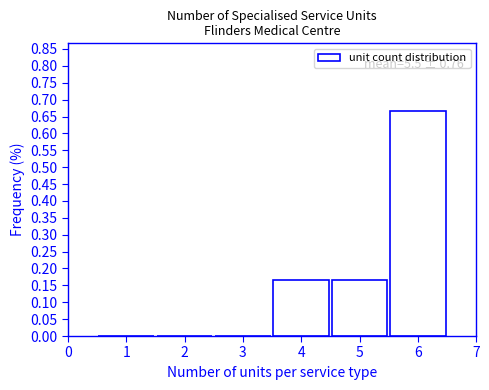

Which range on the x-axis has the tallest bar?

5.5 to 6.5